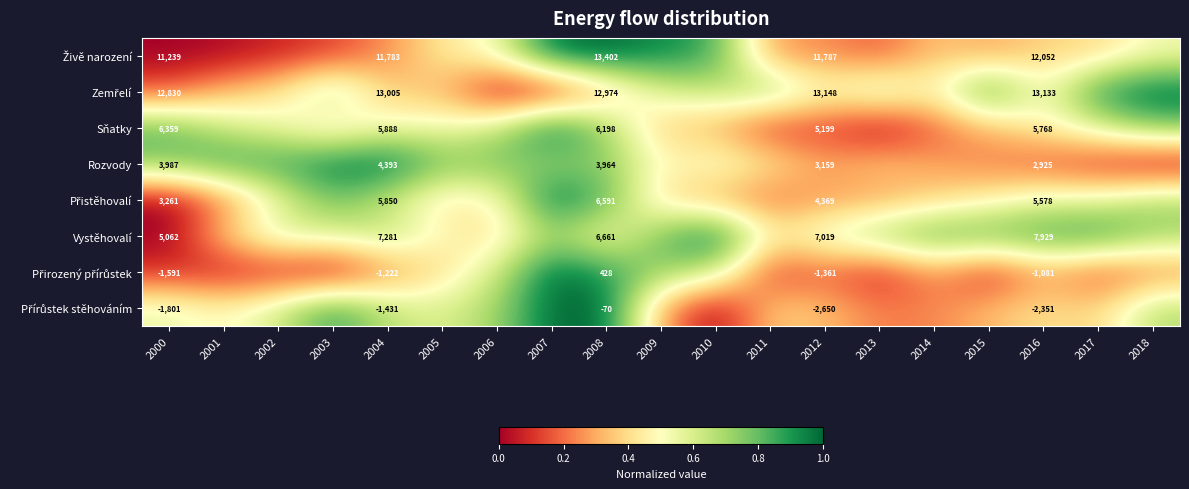

What is the difference between the highest and lowest values at 2011?

0.6